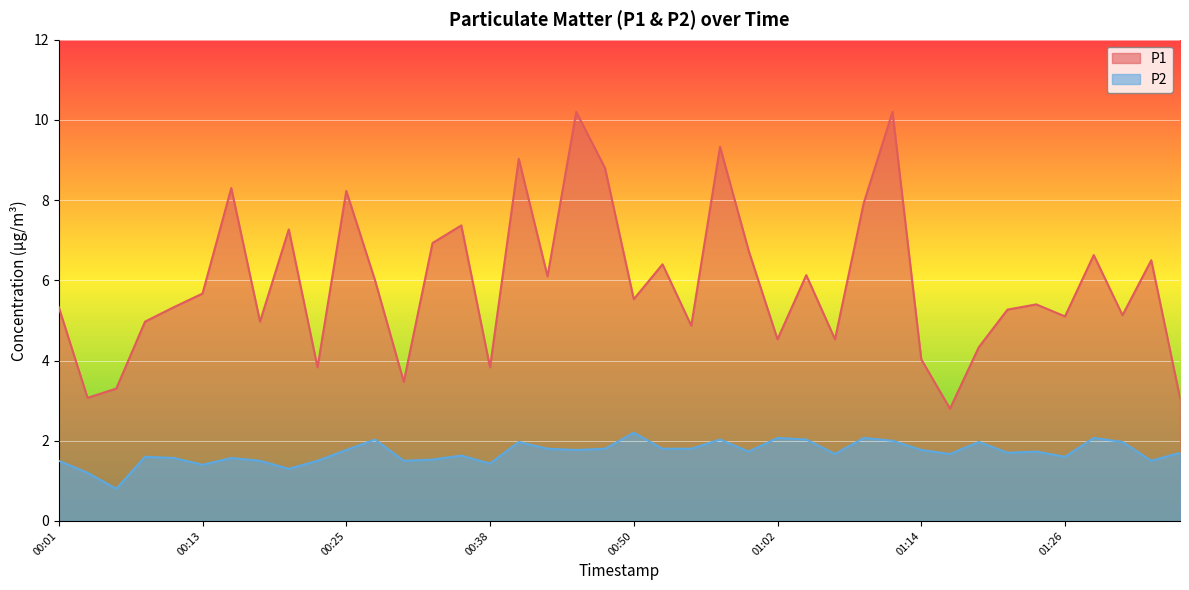

What position from the right is 00:13?

35